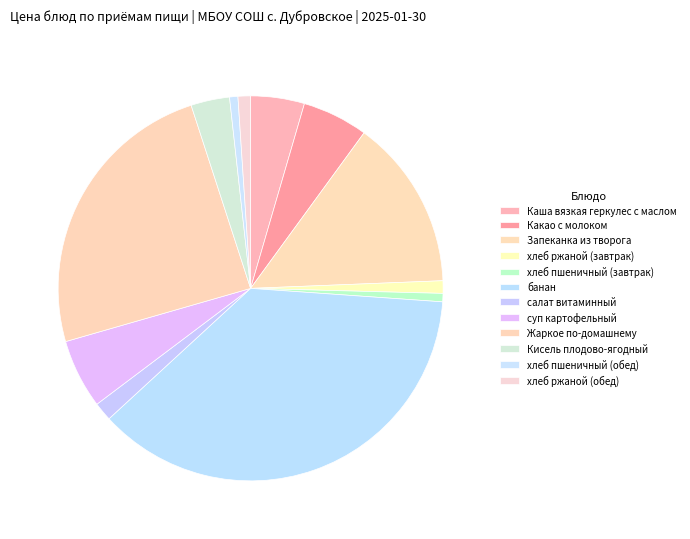

Count the number of slices in the pie.

12